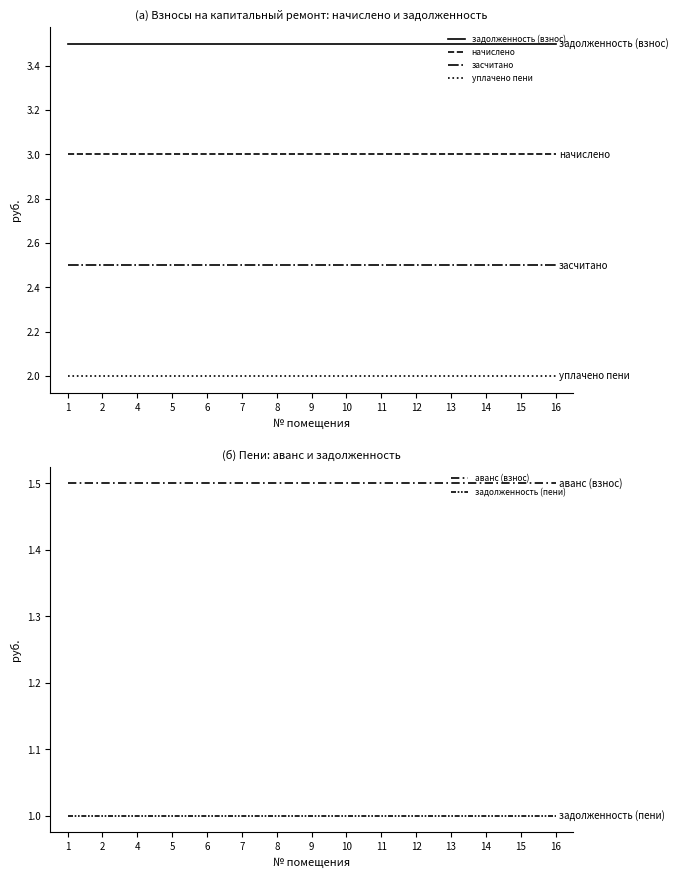

Which label corresponds to the largest value in the chart?

1